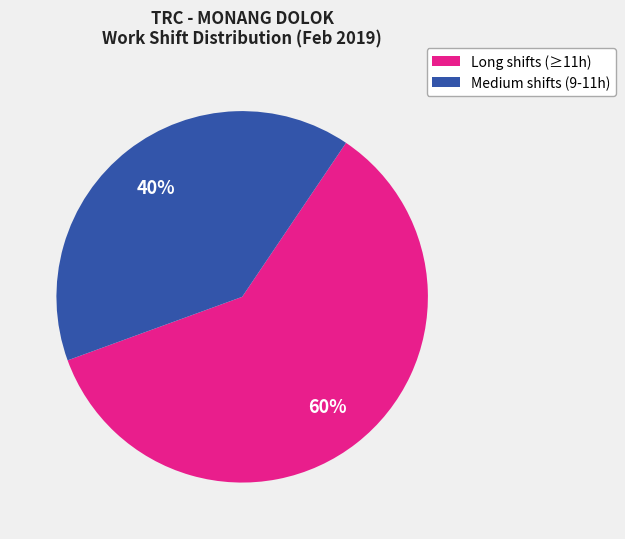

To the nearest percent, what is the average slice percentage?

50%